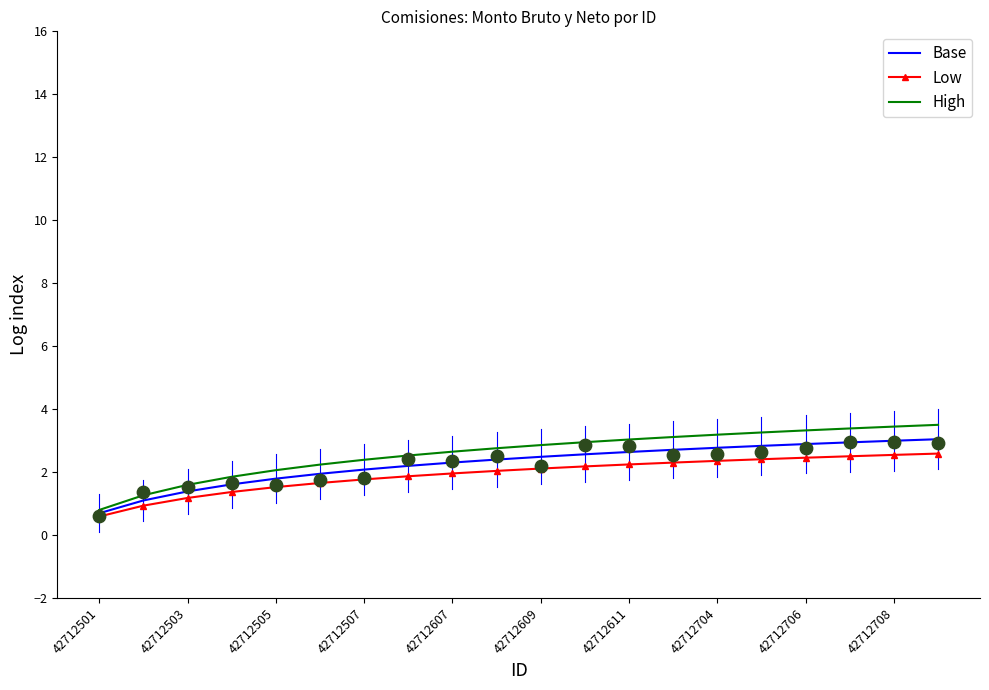

Which series has the largest total across all categories?

High